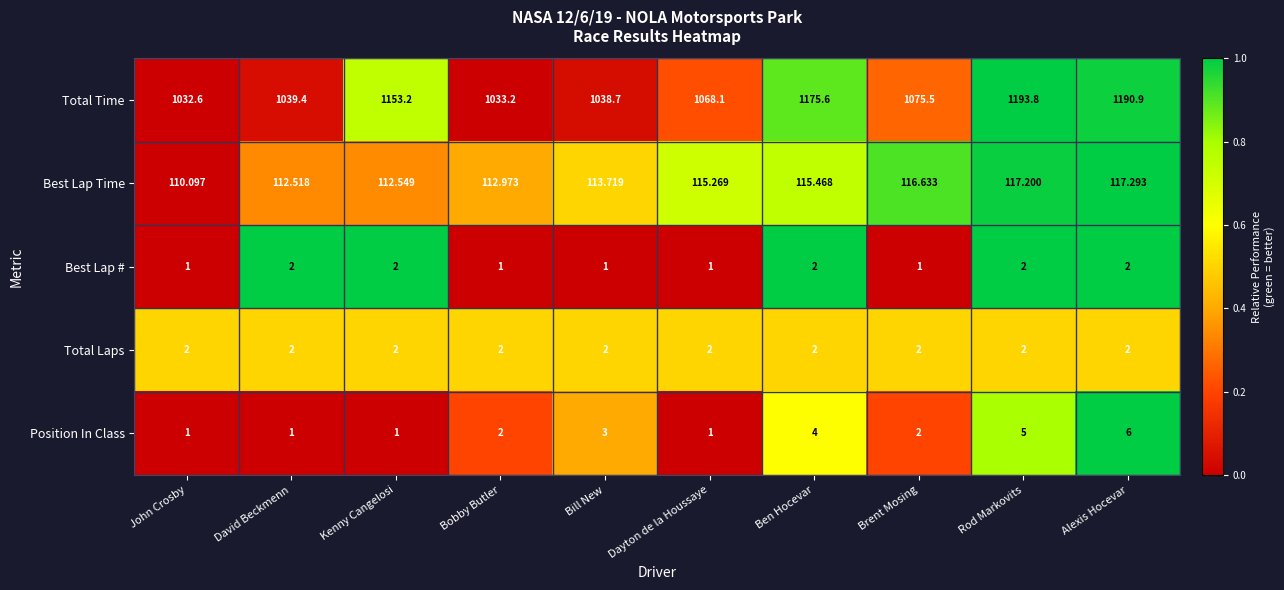

Which series has the largest range (max minus min)?

Total Time